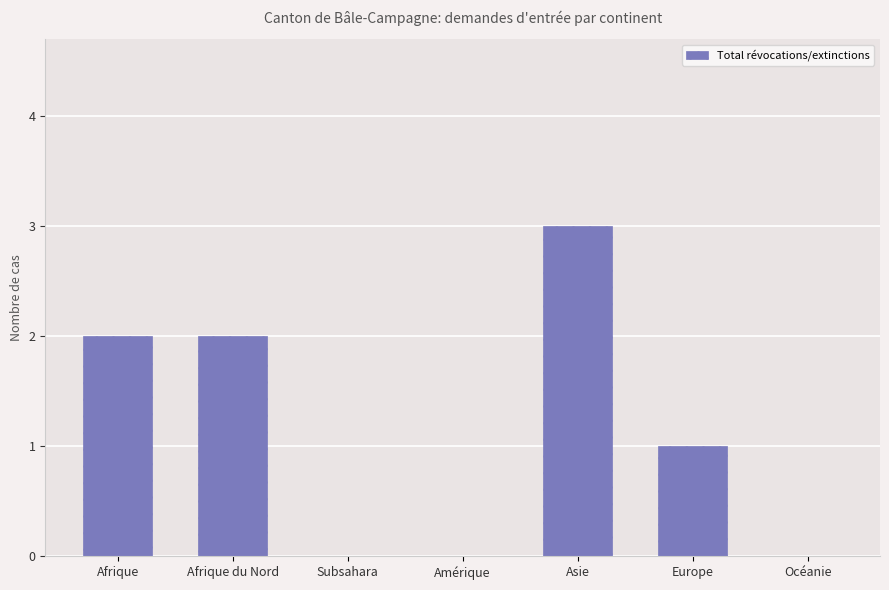

At which label is the value closest to 1?

Europe